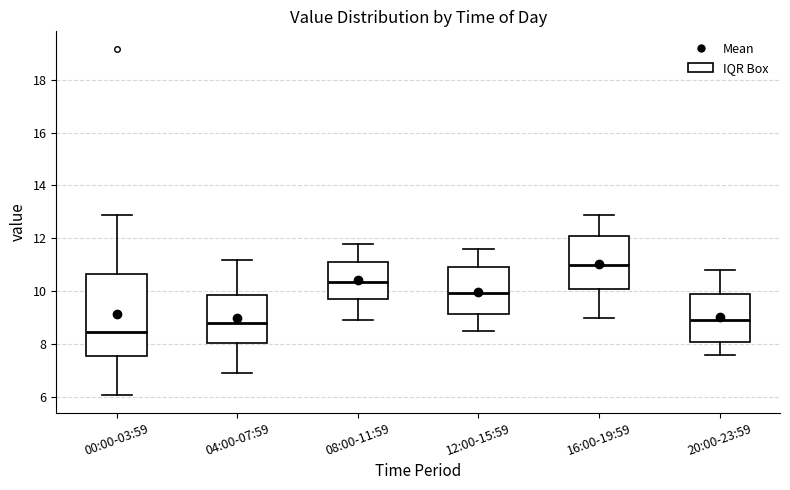

Which box's median line is the highest?

16:00-19:59